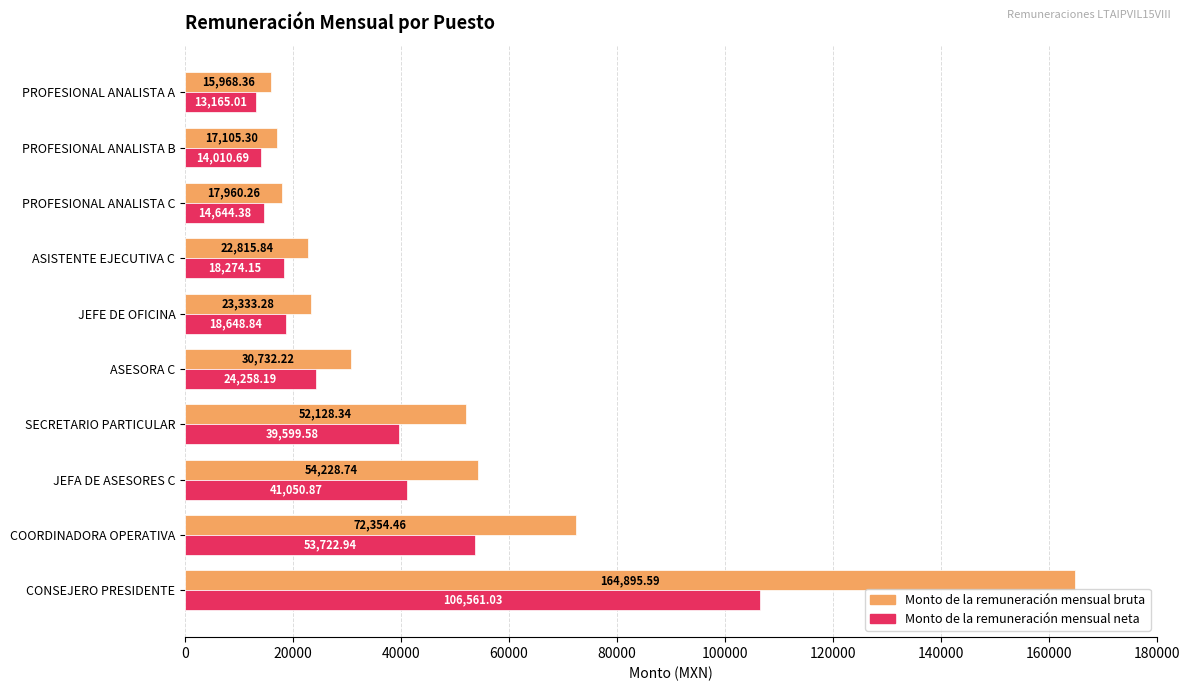

Rank the series by their maximum value, from lowest to highest.

Monto de la remuneración mensual neta, Monto de la remuneración mensual bruta